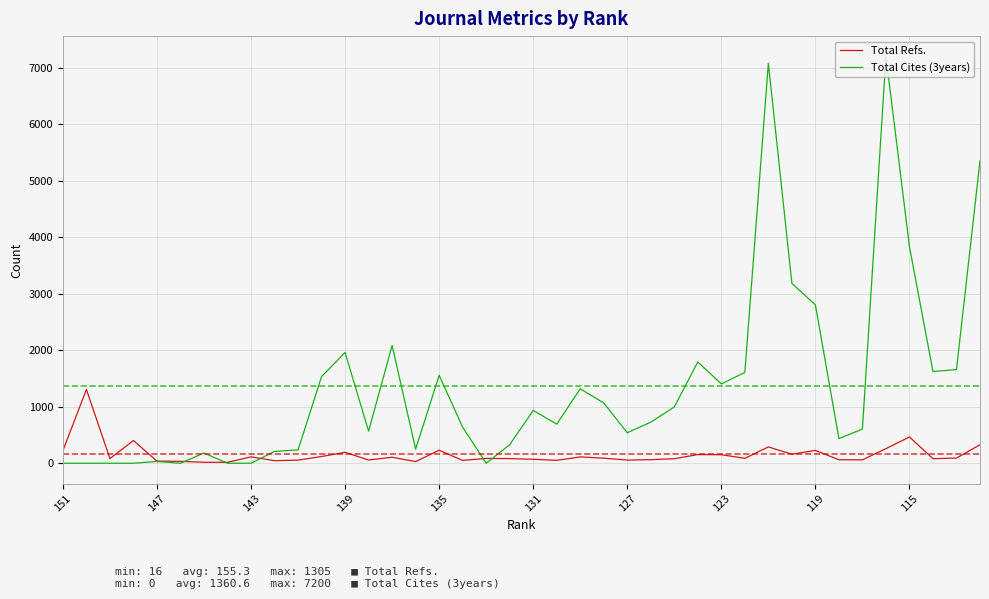

What is the greatest value displayed?

7200